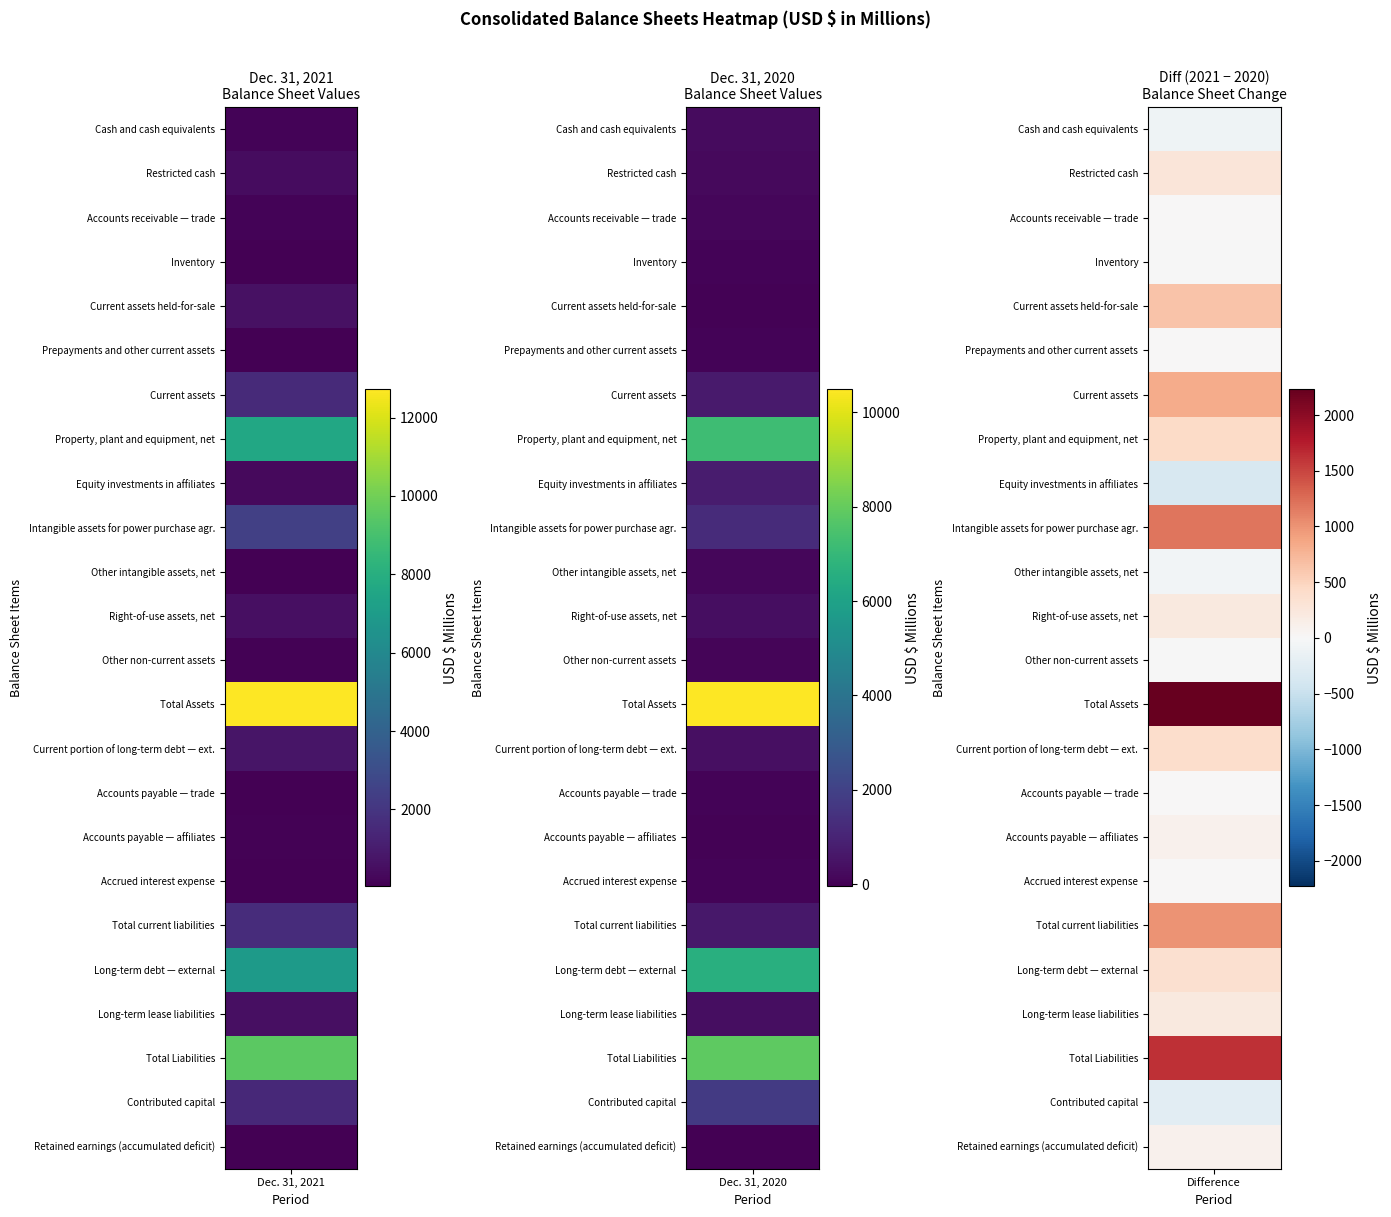

The Dec. 31, 2020 series shows 10488 at 13. True or false?

True